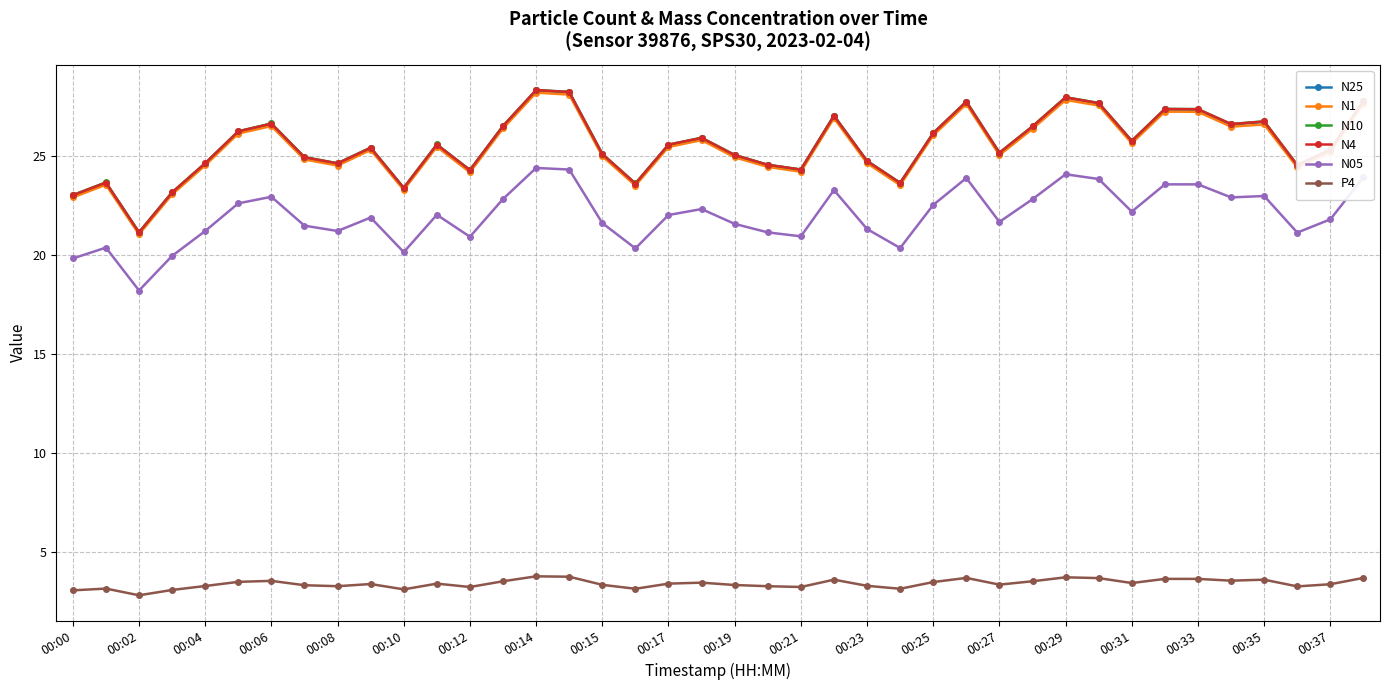

At how many categories does at least one series exceed 12?

40